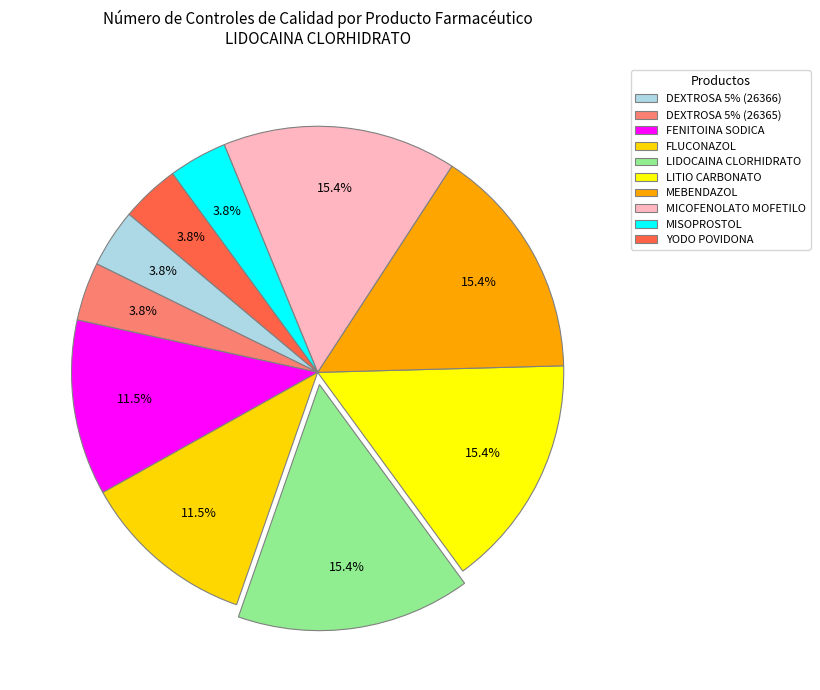

What is the ratio of the value at DEXTROSA 5% (26366) to the value at LIDOCAINA CLORHIDRATO?

0.2